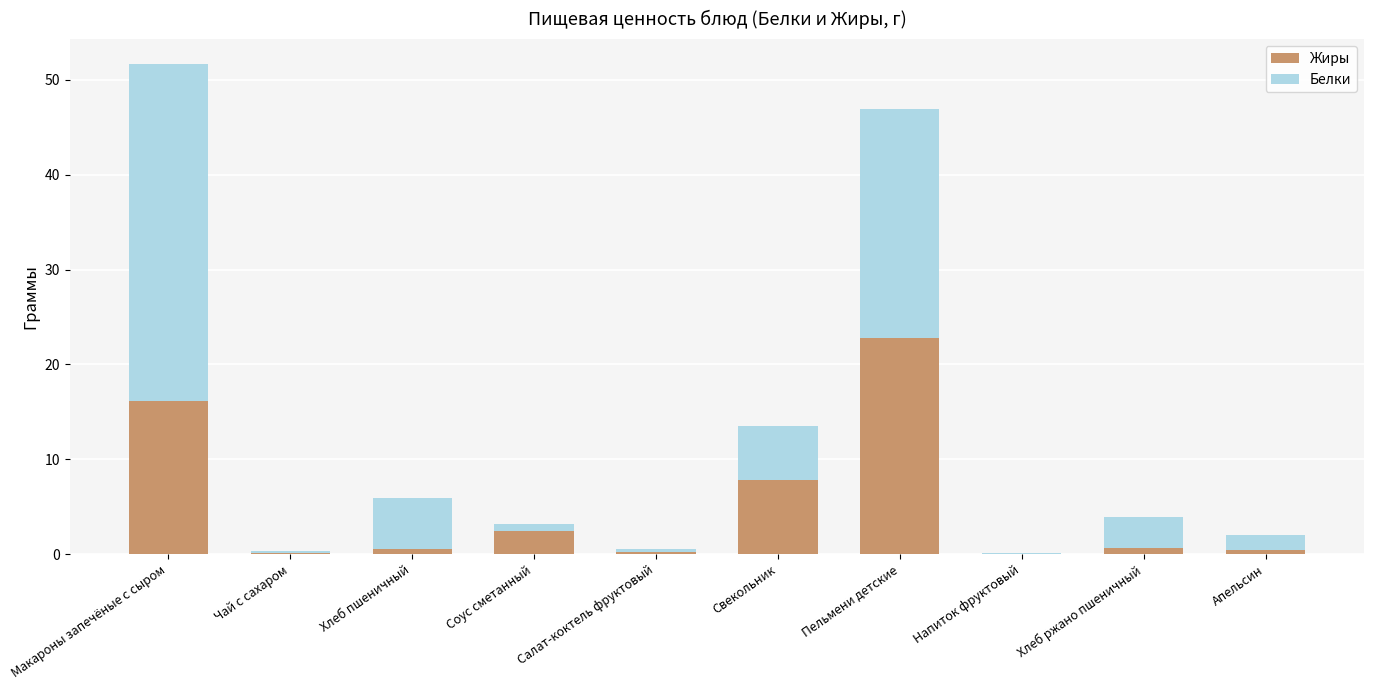

At which label is Жиры closest to 11?

Свекольник